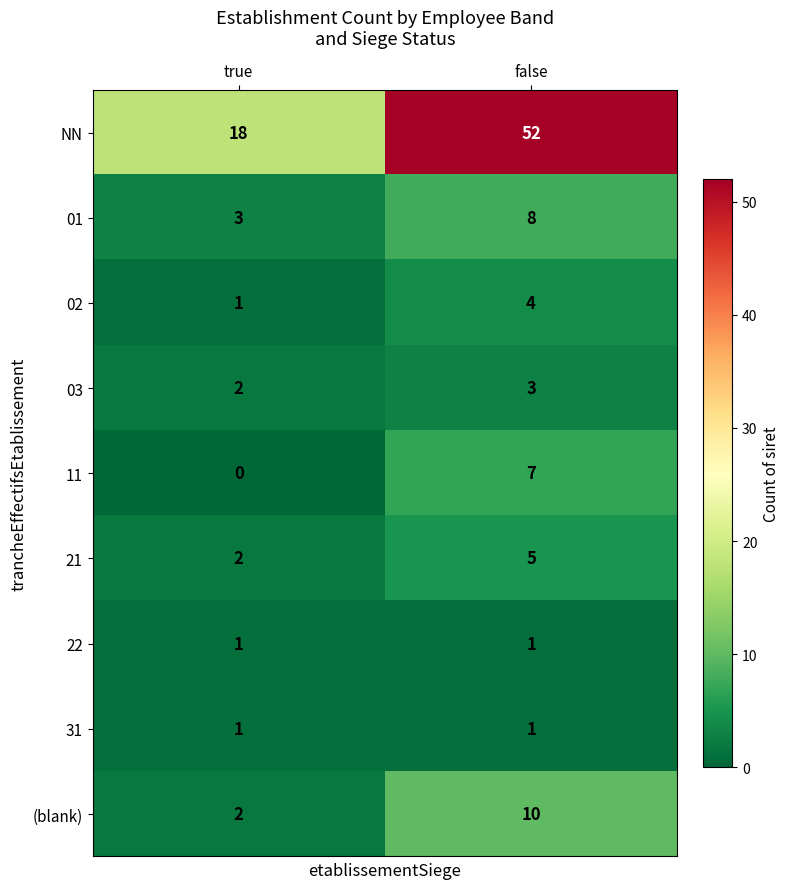

The value of 11 at true is -5. True or false?

False